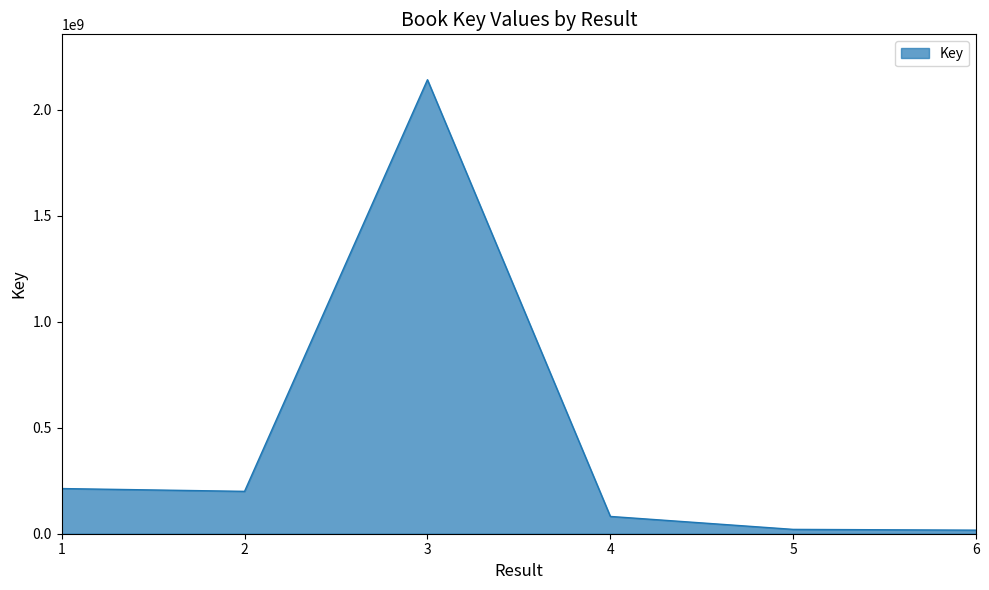

What is the greatest value displayed?

2142179767